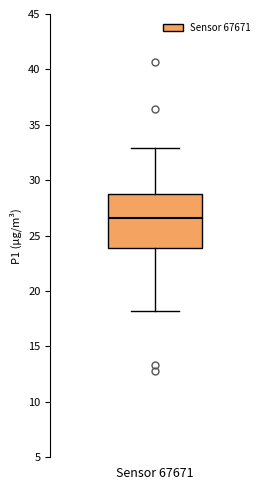

Where does the upper whisker of the box for Sensor 67671 end on the y-axis? The values are not printed on the chart, so give them approximately, as read against the axis.

33.0